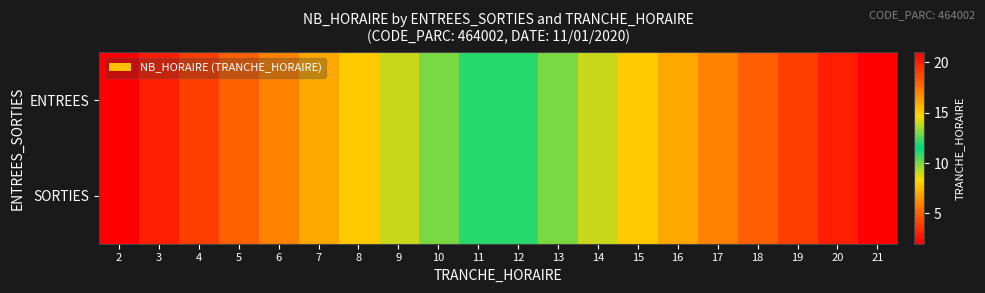

Reading left to right, list all the values displayed in this chart.

ENTREES: 2=2	3=3	4=4	5=5	6=6	7=7	8=8	9=9	10=10	11=11	12=12	13=13	14=14	15=15	16=16	17=17	18=18	19=19	20=20	21=21
SORTIES: 2=2	3=3	4=4	5=5	6=6	7=7	8=8	9=9	10=10	11=11	12=12	13=13	14=14	15=15	16=16	17=17	18=18	19=19	20=20	21=21